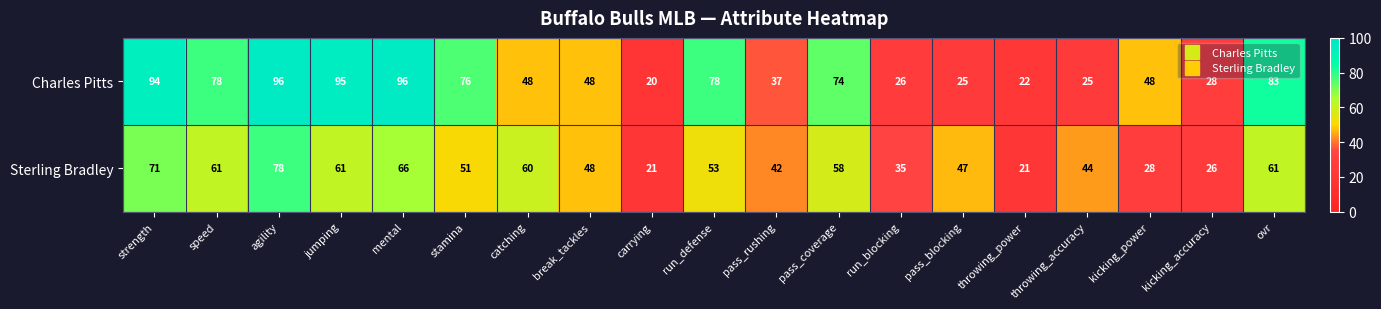

At which category is the sum across all series the highest?

agility